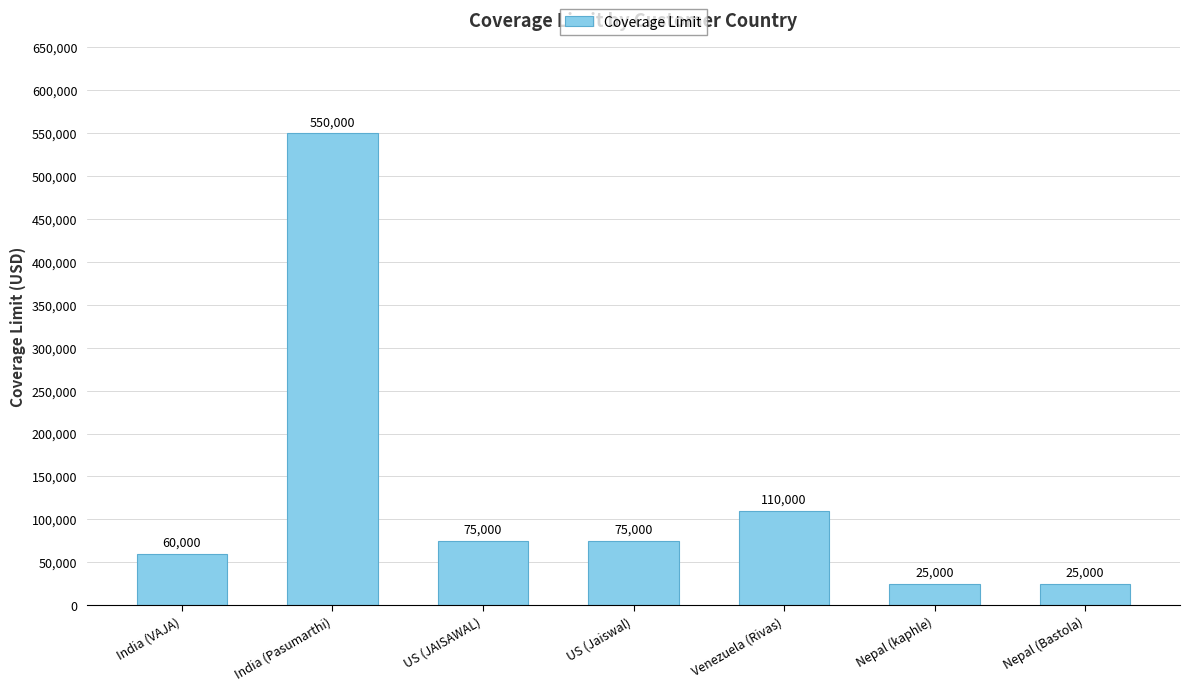

True or false: the data shows 75000 at US (JAISAWAL).

True